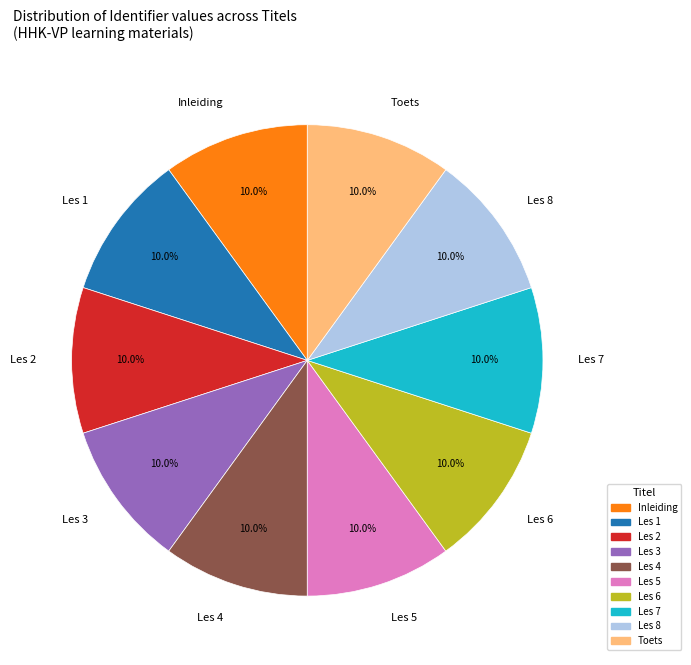

Is there any slice that represents more than half of the pie?

No